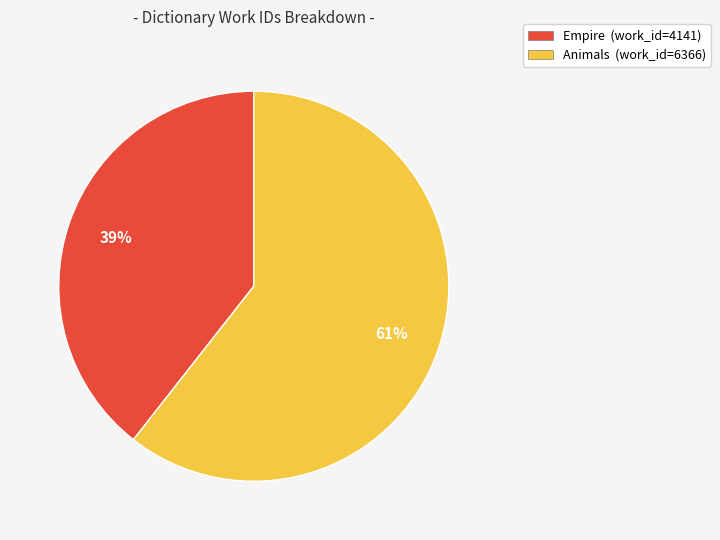

What percentage is the Animals slice, to the nearest percent?

61%